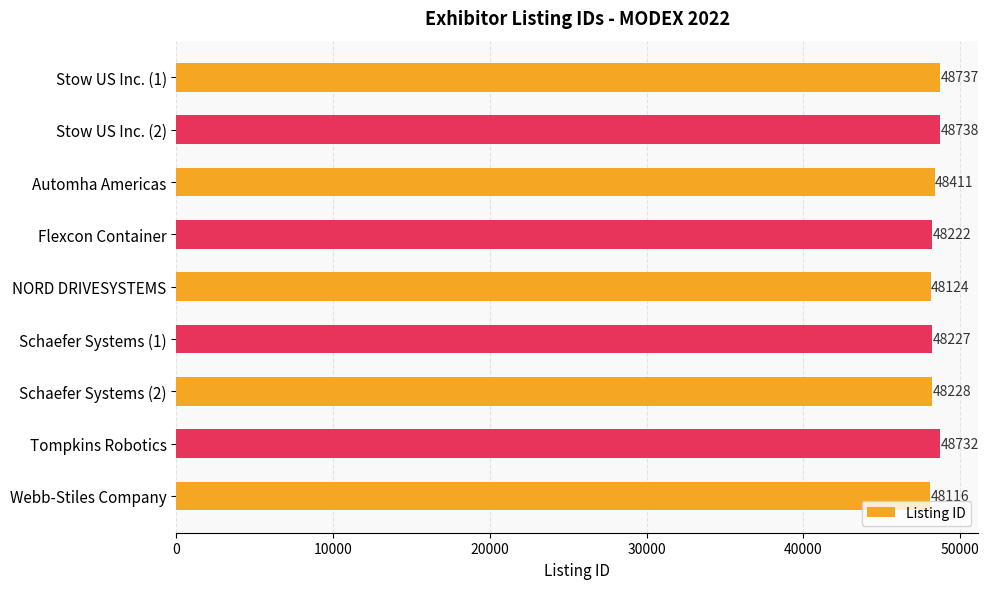

What is the value of the 5th bar from the top?

48124